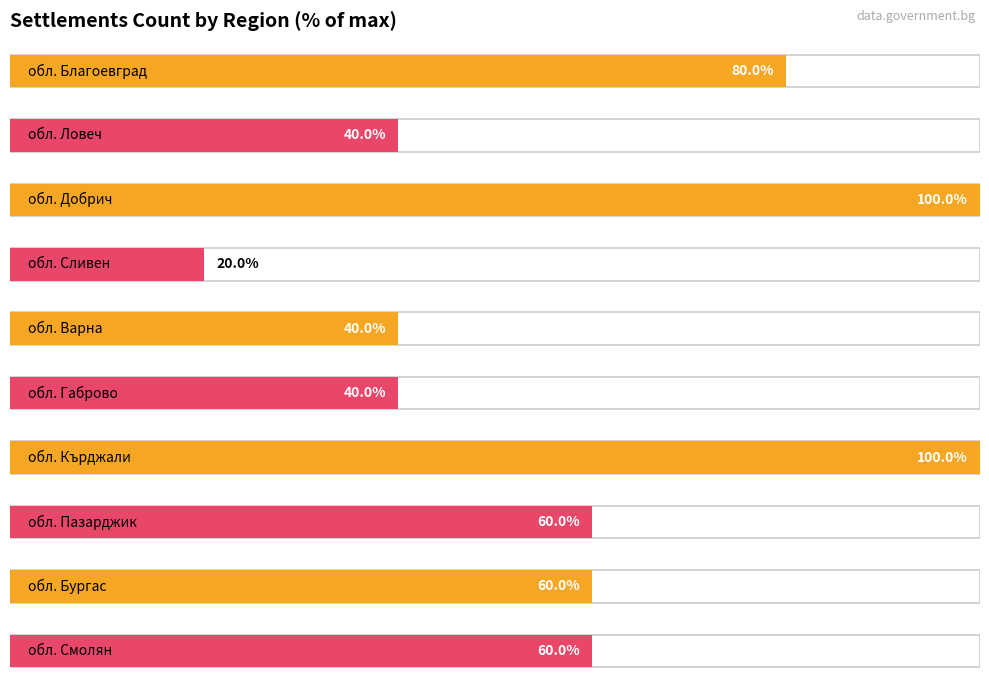

What position from the left is обл. Варна?

5